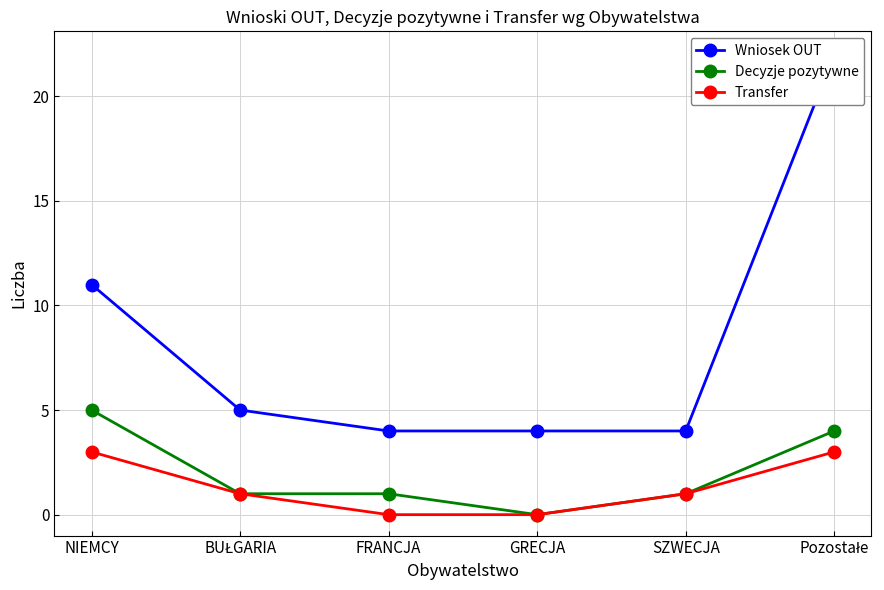

What is the sum of all Decyzje pozytywne values?

12